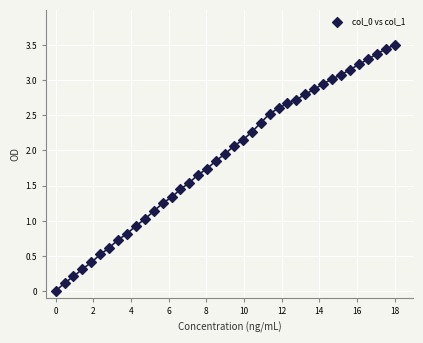

What is the range of Y values (max minus min)?

3.5